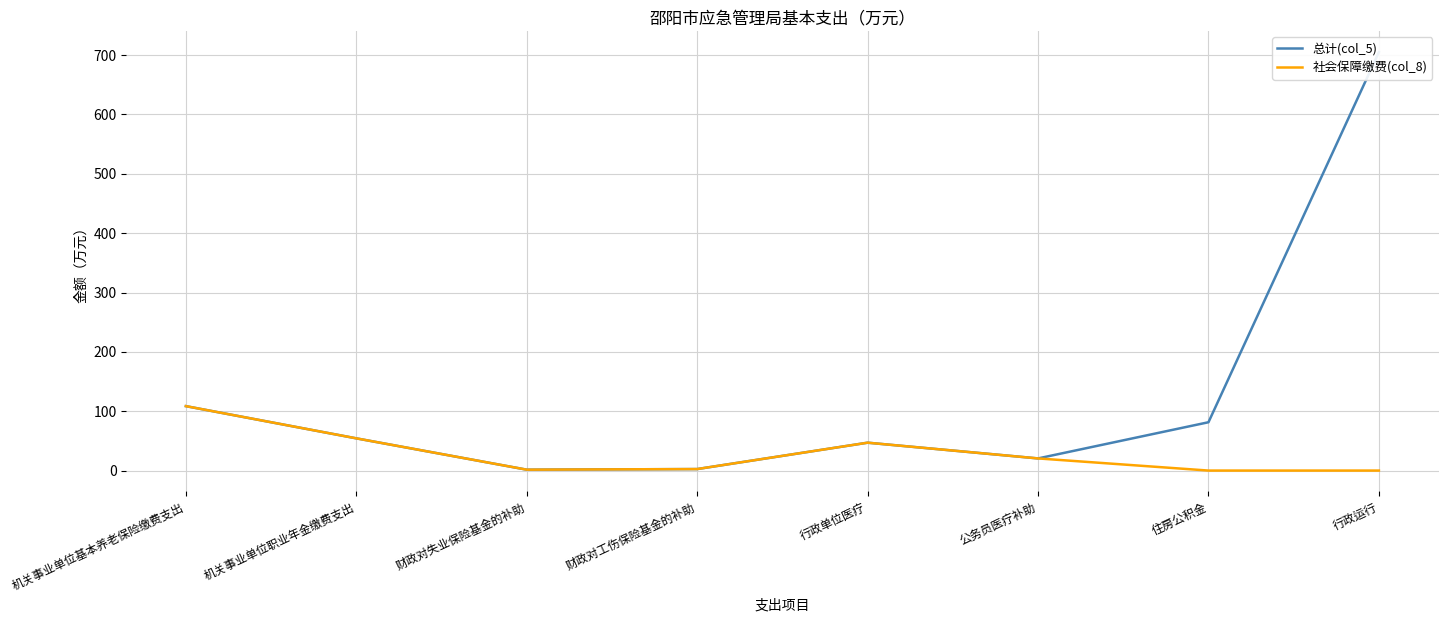

Reading right to left, what are all the values shown in this chart?

总计(col_5): 705.0	81.4	20.5	47.0	2.5	1.5	54.3	108.6
社会保障缴费(col_8): 0.0	0.0	20.5	47.0	2.5	1.5	54.3	108.6